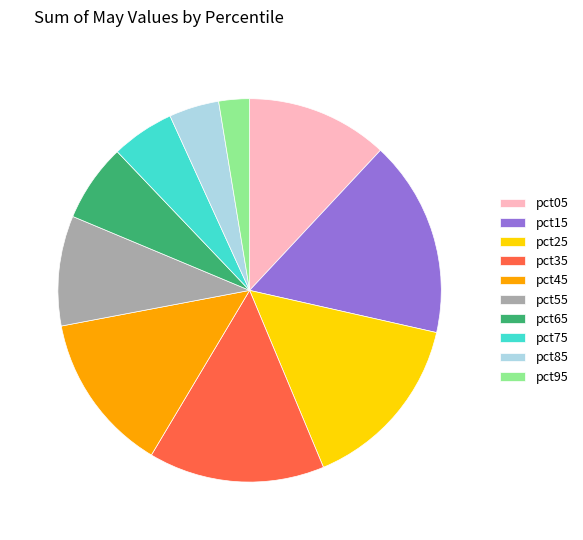

Does pct05 represent more than half of the total?

No